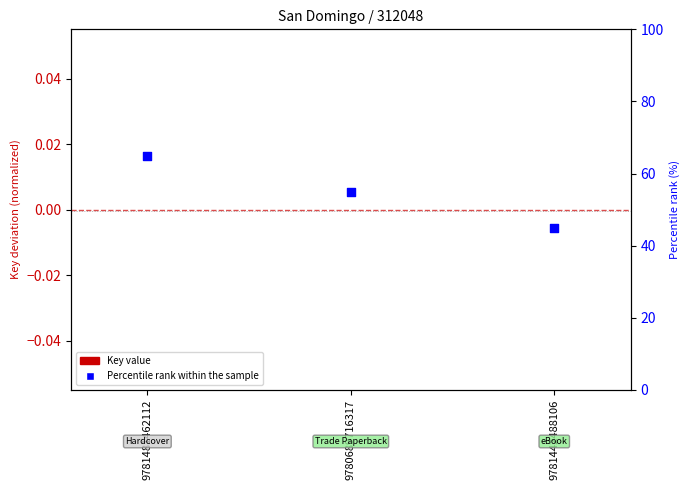

Which series has the largest Y range (max minus min)?

Percentile rank